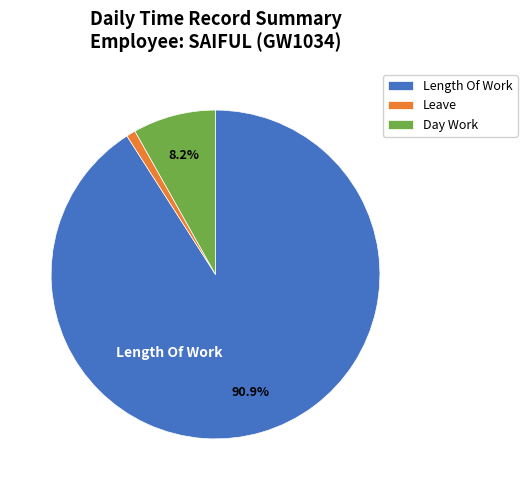

Which category has the biggest portion of the pie?

Length Of Work